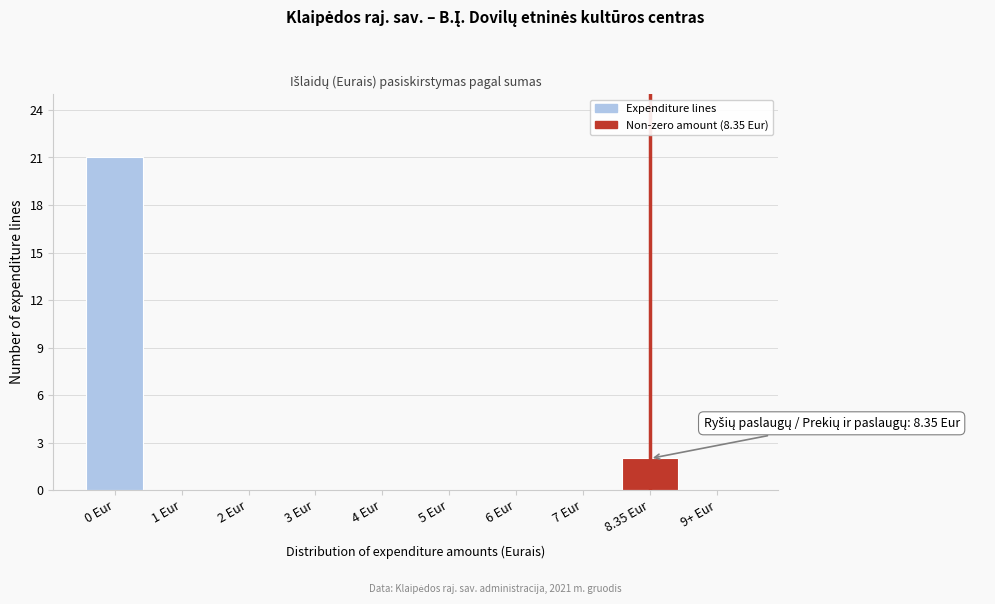

Reading left to right, extract all data points from this chart.

0 Eur=21	1 Eur=0	2 Eur=0	3 Eur=0	4 Eur=0	5 Eur=0	6 Eur=0	7 Eur=0	8.35 Eur=2	9+ Eur=0